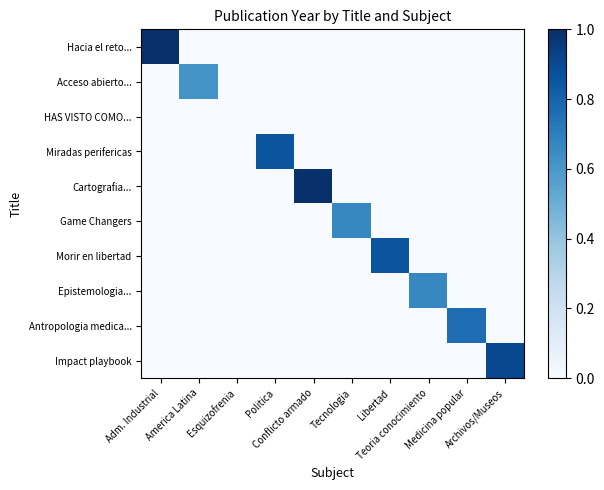

How many categories are shown in the chart?

10